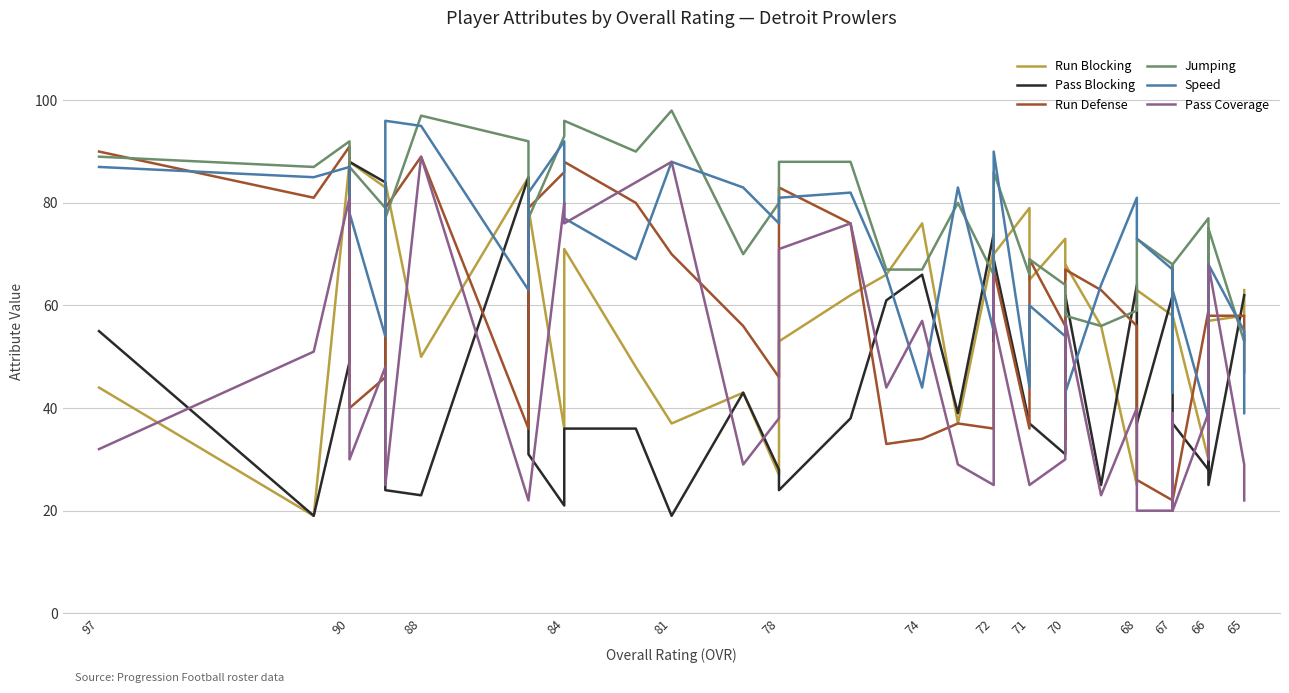

Reading left to right, extract all data points from this chart.

Run Blocking: 44	19	88	88	83	84	50	85	79	36	71	48	37	43	27	53	62	66	76	37	71	62	70	79	65	73	65	68	56	25	63	58	67	58	30	71	66	57	58	63
Pass Blocking: 55	19	49	88	84	24	23	85	31	21	36	36	19	43	28	24	38	61	66	39	74	53	69	37	37	31	61	62	25	64	37	62	40	37	28	62	58	25	62	62
Run Defense: 90	81	91	40	46	79	89	36	79	86	88	80	70	56	46	83	76	33	34	37	36	71	67	36	69	56	34	67	63	56	26	22	29	22	59	45	58	58	58	47
Jumping: 89	87	92	87	79	77	97	92	77	93	96	90	98	70	80	88	88	67	67	80	66	82	86	66	69	64	58	58	56	59	73	68	50	68	77	59	61	75	53	54
Speed: 87	85	87	78	54	96	95	63	82	92	77	69	88	83	76	81	82	66	44	83	55	75	90	44	60	54	38	43	64	81	73	67	43	63	38	43	38	68	55	39
Pass Coverage: 32	51	81	30	48	25	89	22	22	80	76	84	88	29	38	71	76	44	57	29	25	66	57	25	25	30	30	57	23	40	20	20	39	20	39	42	30	68	29	22